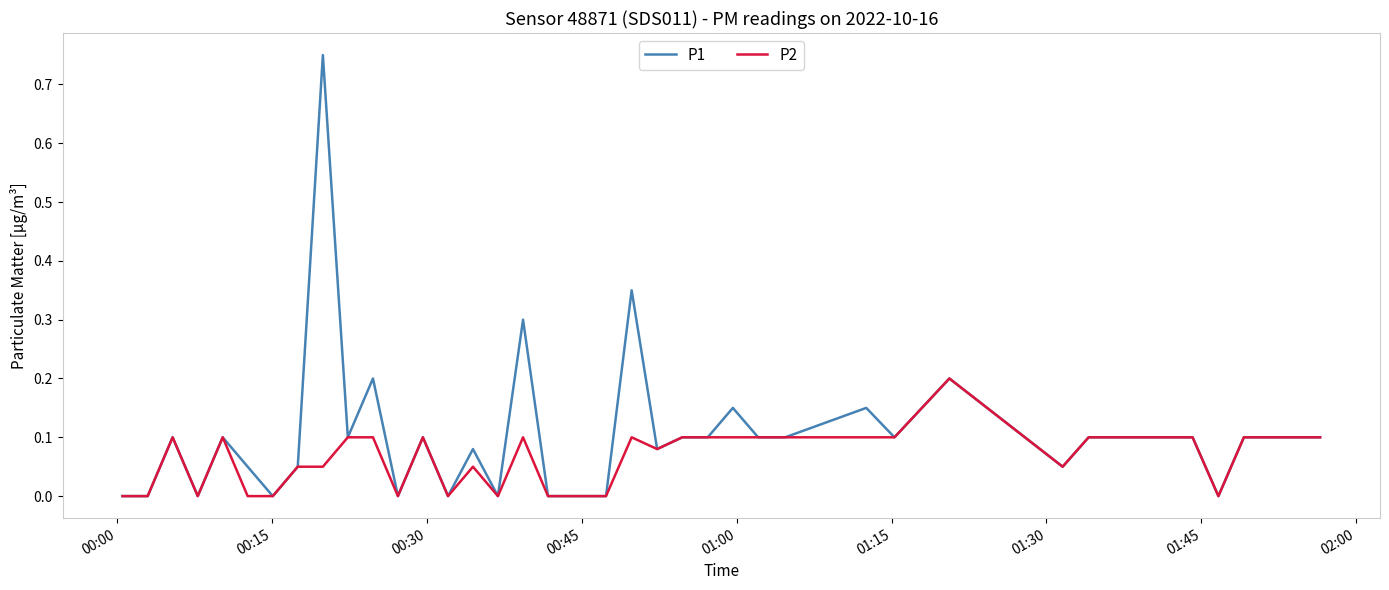

Which series has the largest range (max minus min)?

P1